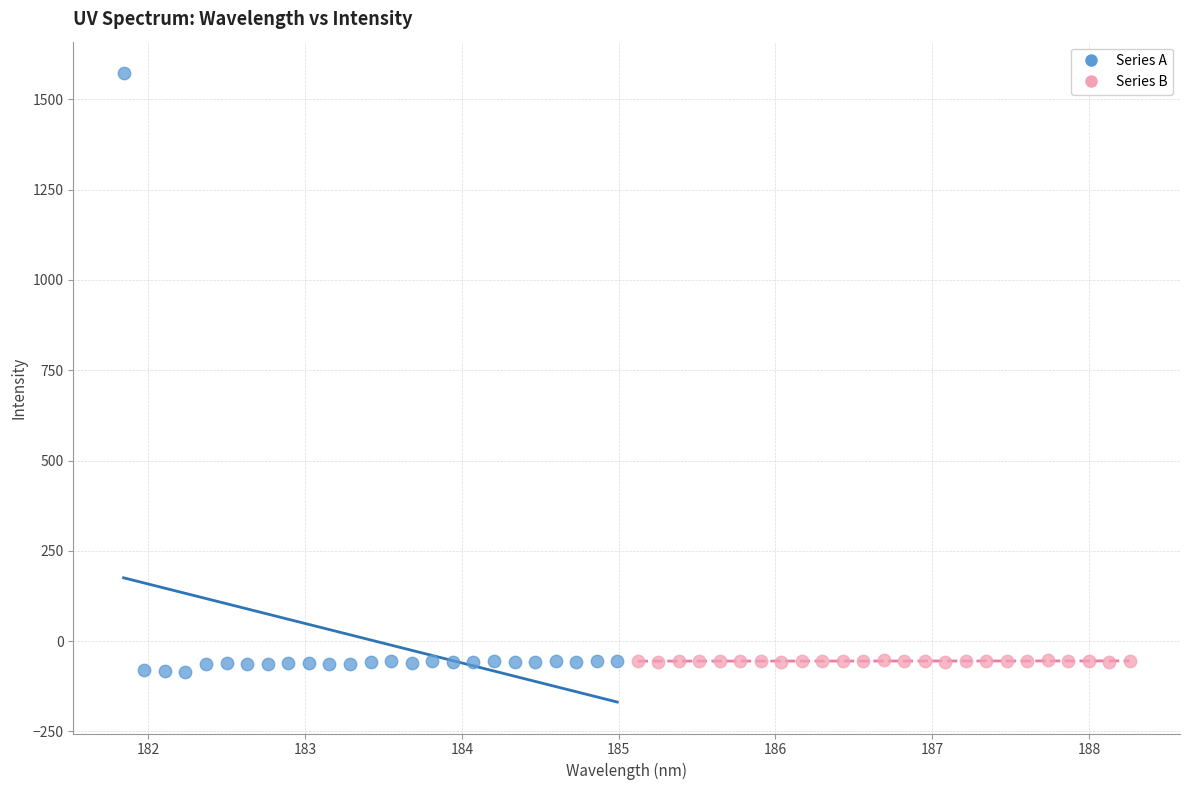

Which series has the largest Y range (max minus min)?

Series A